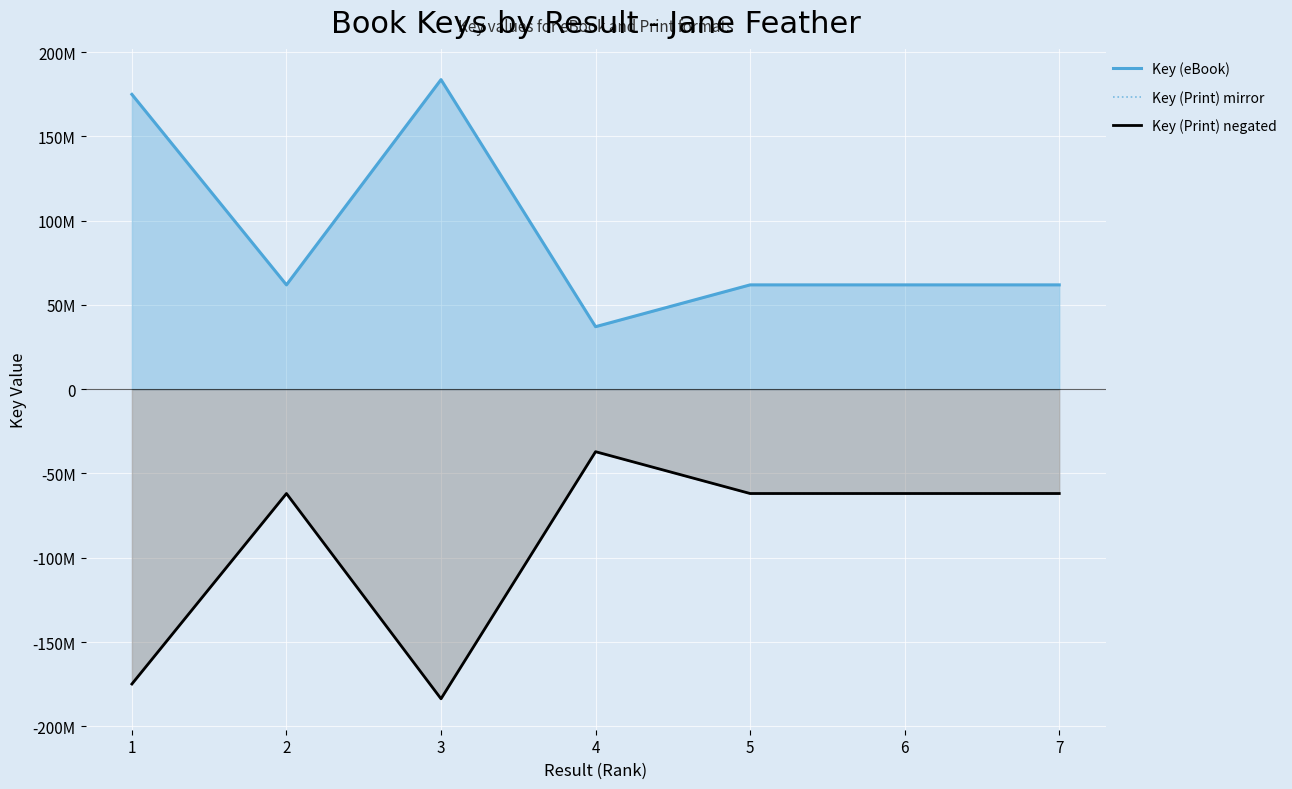

What is the value of the Key (eBook) point at the 2nd from the left?

61877024